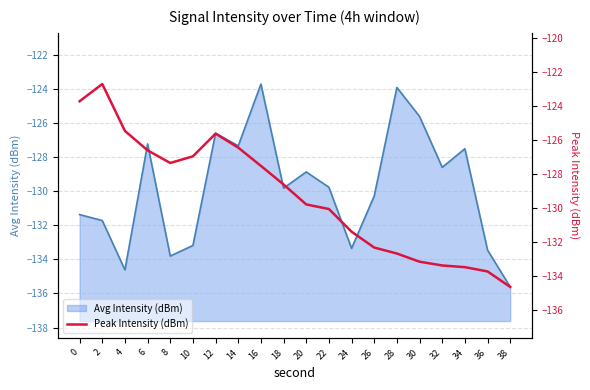

Reading left to right, extract all data points from this chart.

-123.7	-122.7	-125.5	-126.6	-127.3	-127.0	-125.6	-126.5	-127.5	-128.6	-129.8	-130.1	-131.4	-132.3	-132.7	-133.1	-133.4	-133.5	-133.7	-134.6